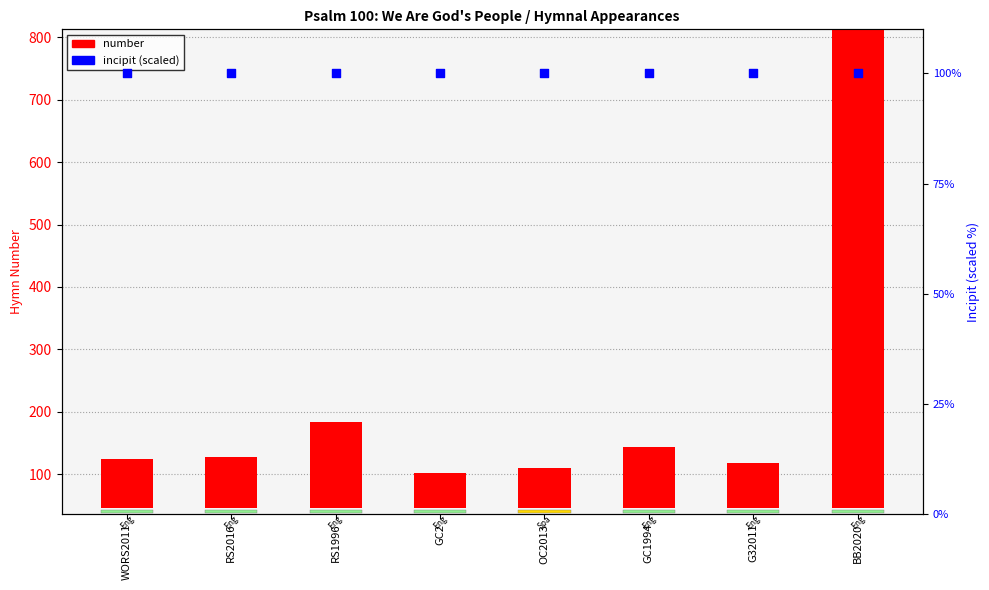

Which series has the largest total across all categories?

number